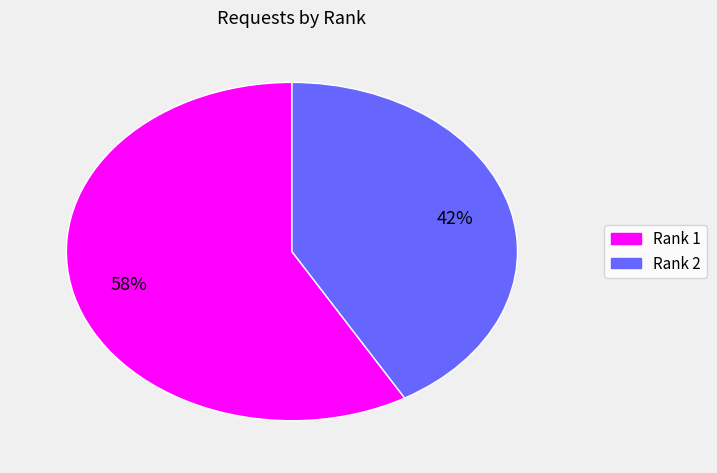

Count the number of slices in the pie.

2